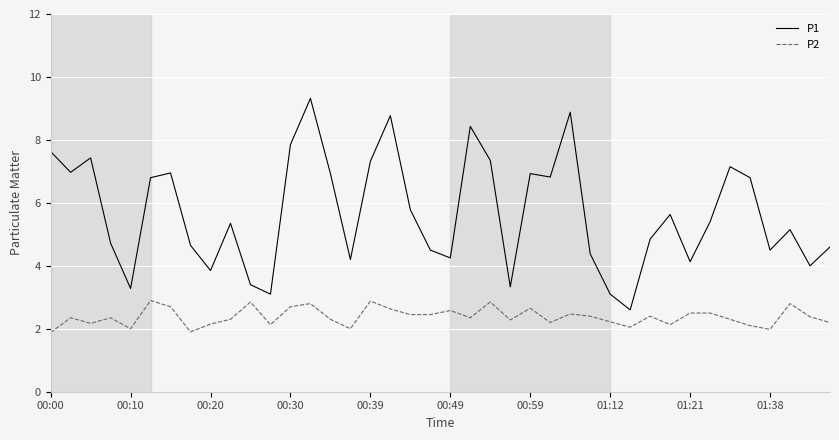

True or false: P1 and P2 intersect in this chart.

False